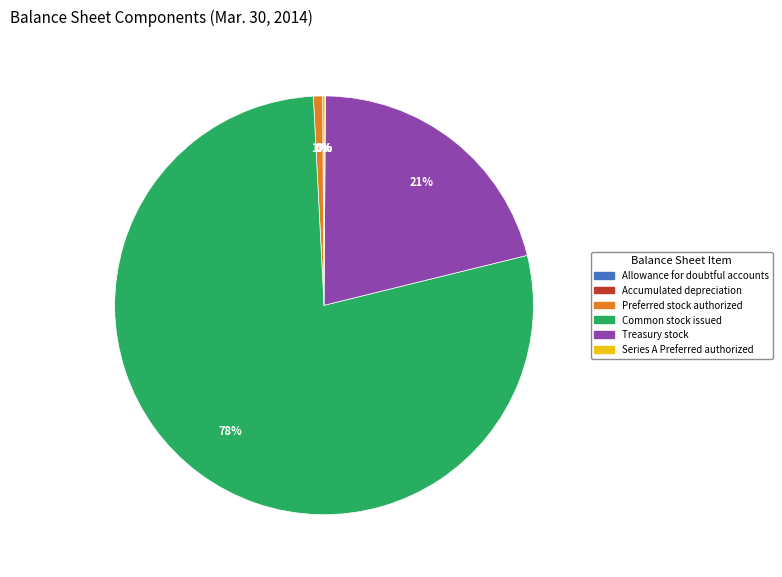

What percentage is the Common stock issued slice, to the nearest percent?

78%